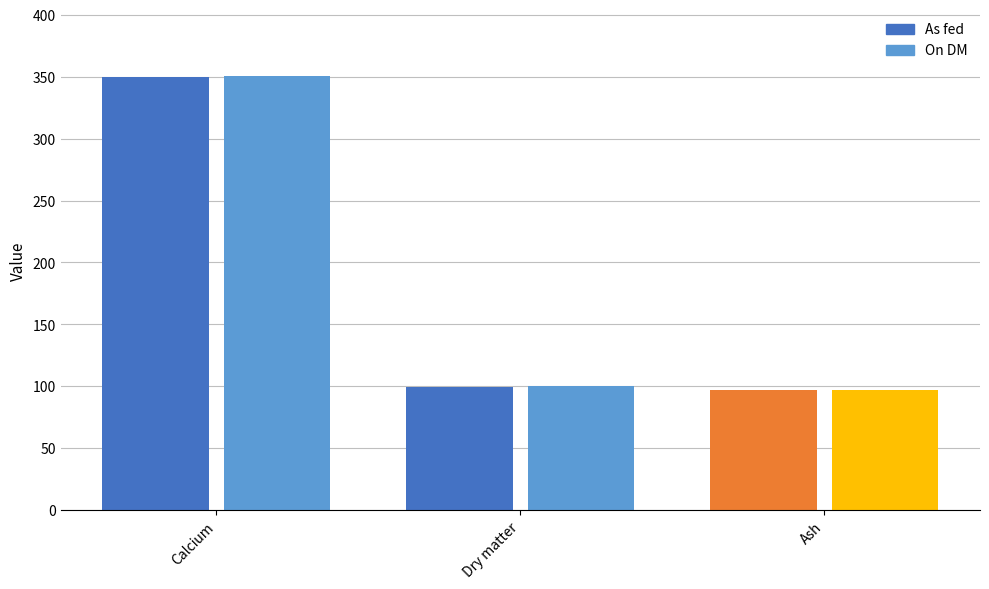

What is the average value of the As fed series?

182.1